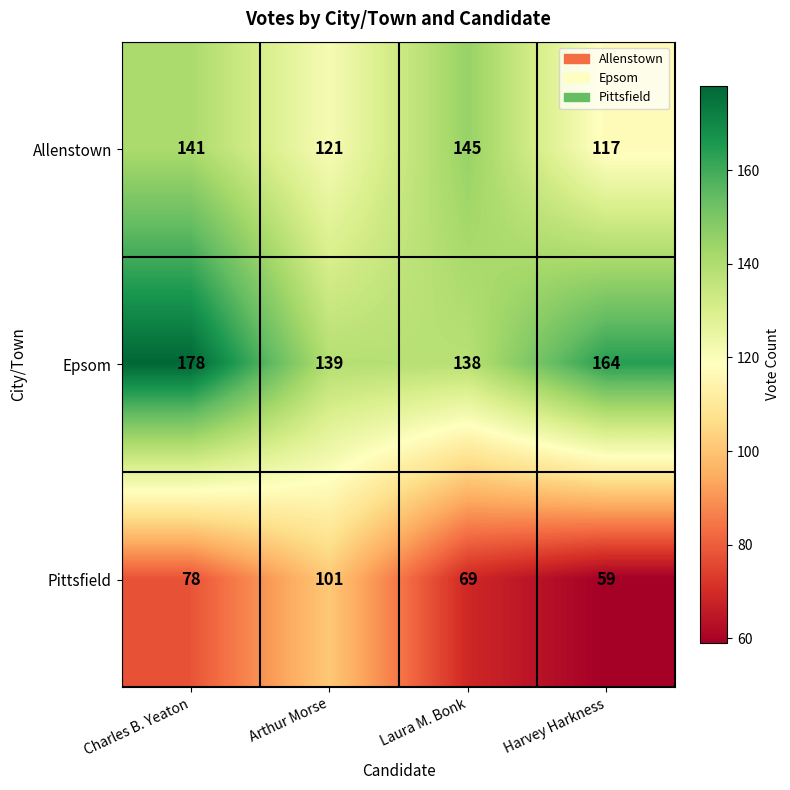

Rank the series by their maximum value, from highest to lowest.

Epsom, Allenstown, Pittsfield